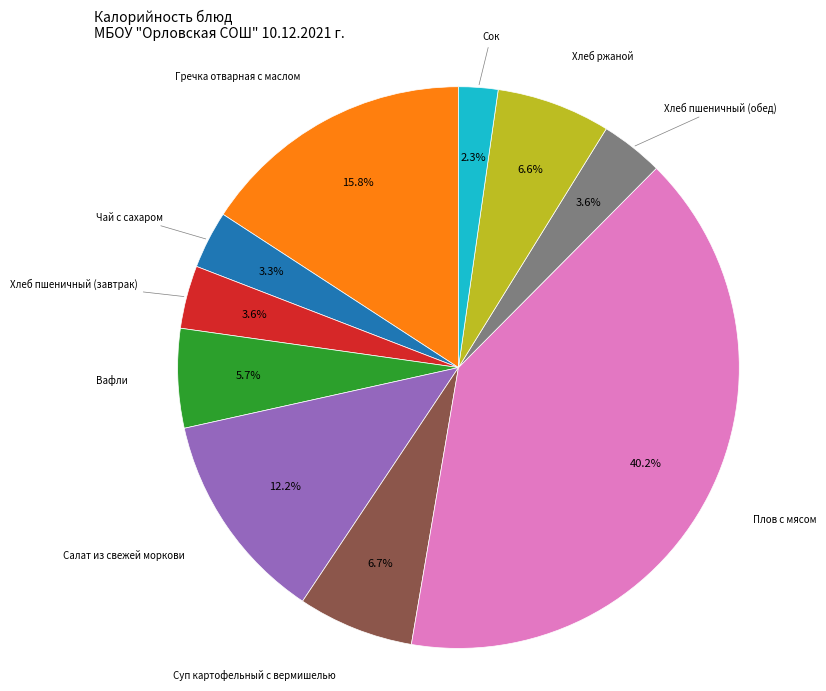

Between Плов с мясом and Хлеб ржаной, which is larger?

Плов с мясом